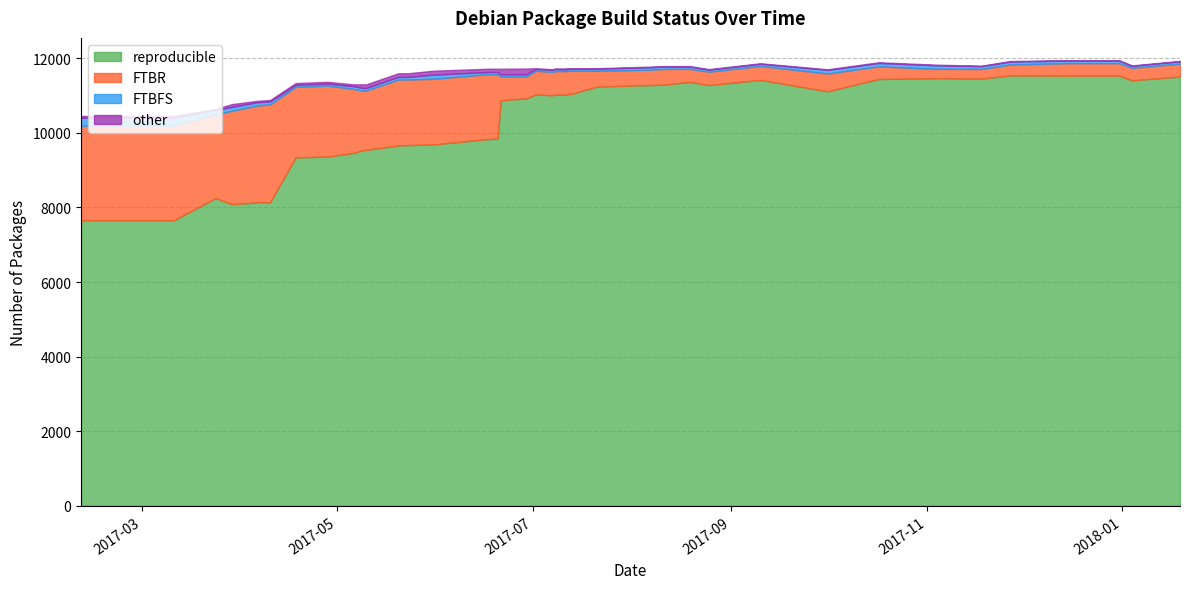

Where does the FTBFS series first go above 68?

2017-02-10